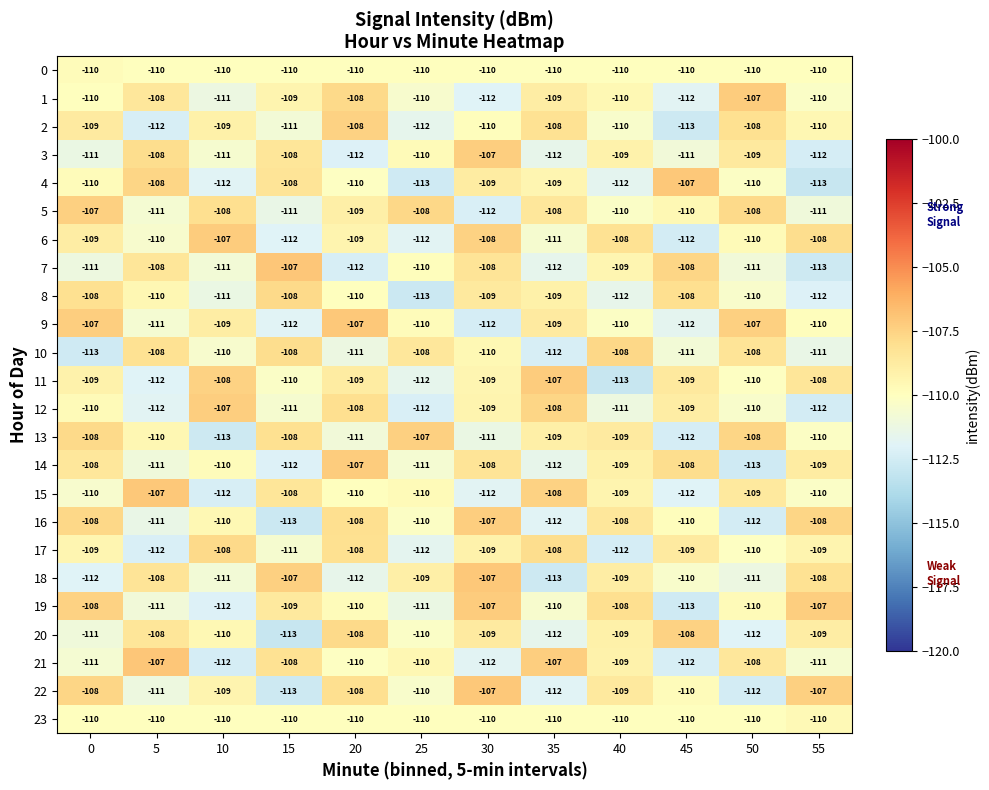

The value of 0 at 30 is -110. True or false?

True